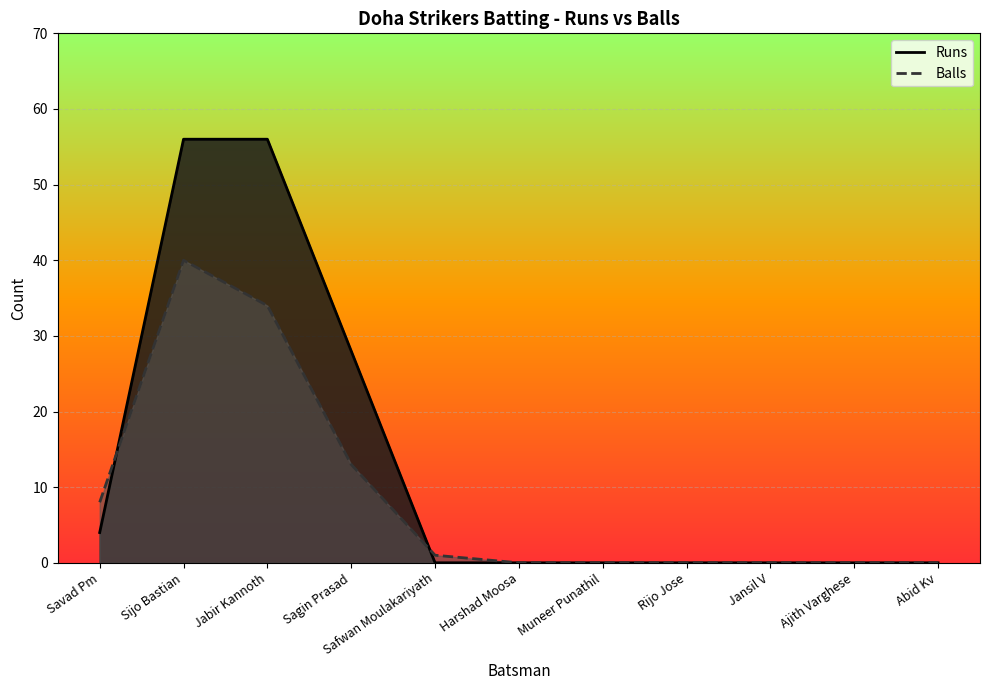

How many series are shown in this chart?

2